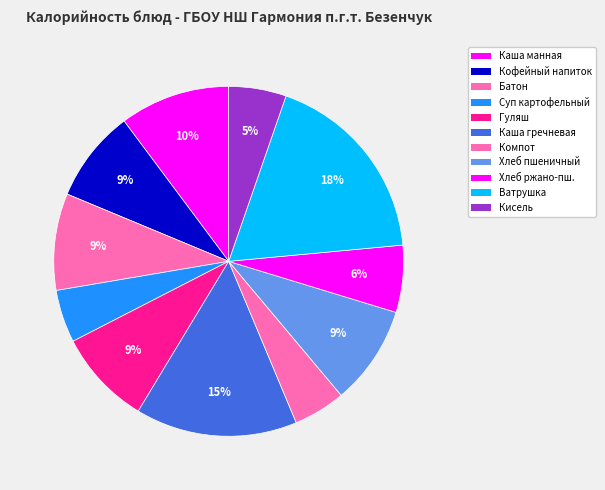

Approximately how many times larger is the value at Суп картофельный compared to Кофейный напиток?

0.6